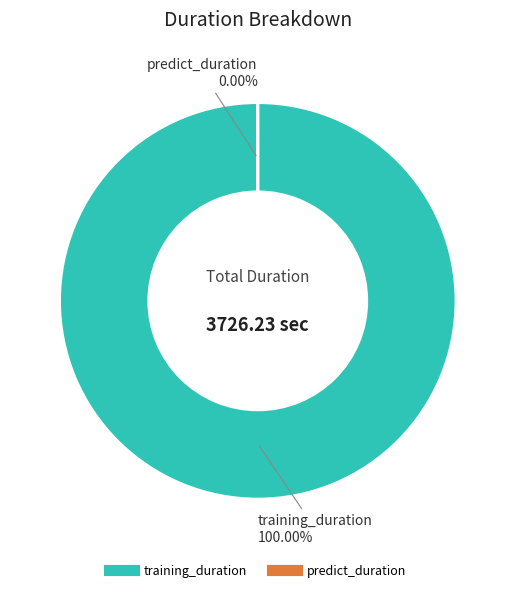

Between training_duration and predict_duration, which is larger?

training_duration